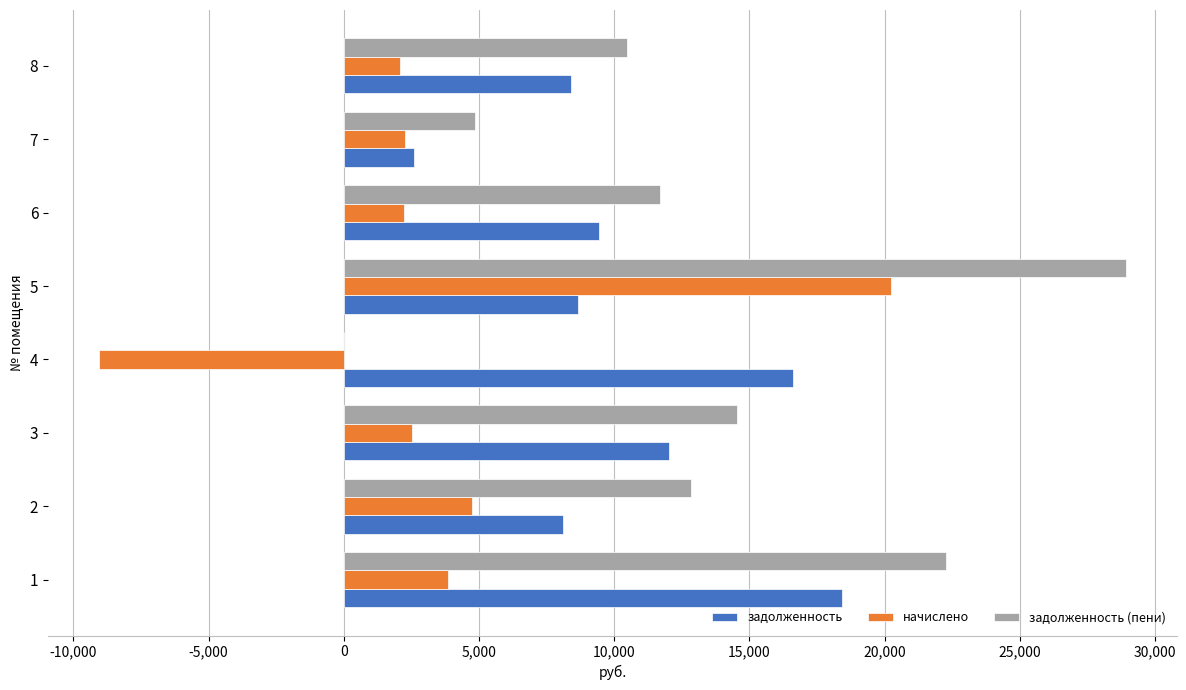

Which series has the largest total across all categories?

задолженность (пени)